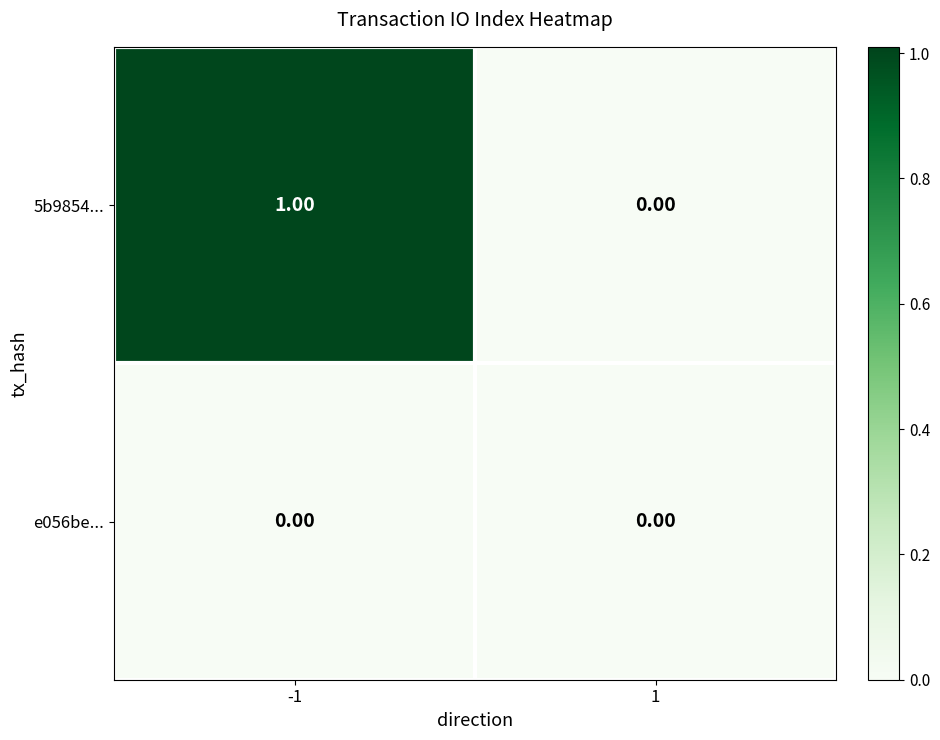

Which series has the largest range (max minus min)?

5b9854...